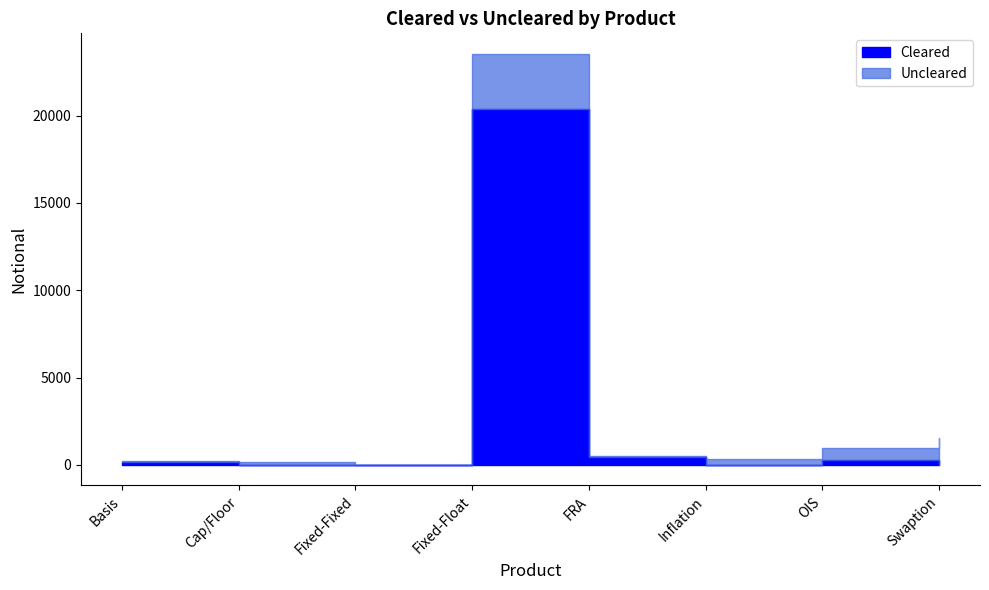

What is the spread (max minus min) of values at Inflation?

324